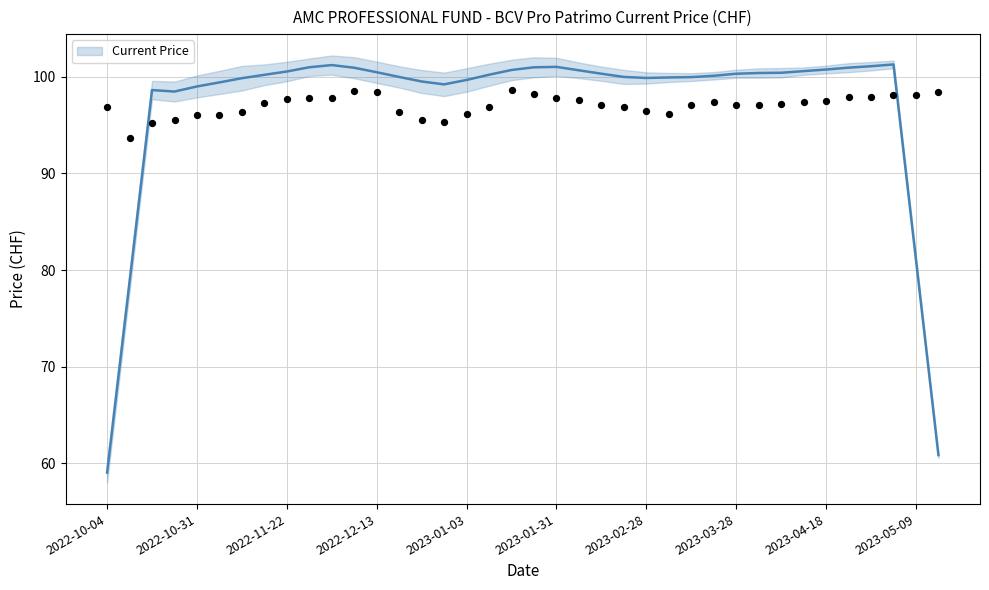

Which has a higher value, 2023-02-07 or 2022-10-11?

2023-02-07